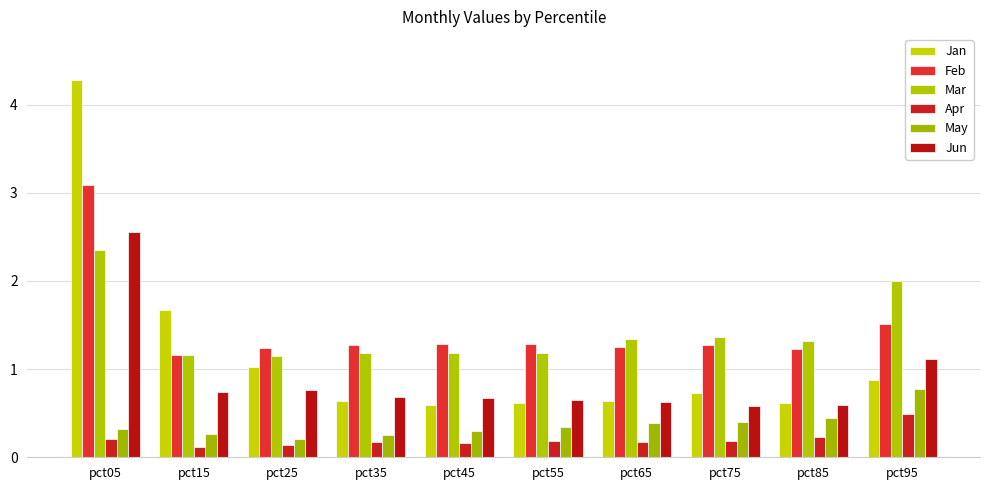

What is the lowest value of the Apr series?

0.1